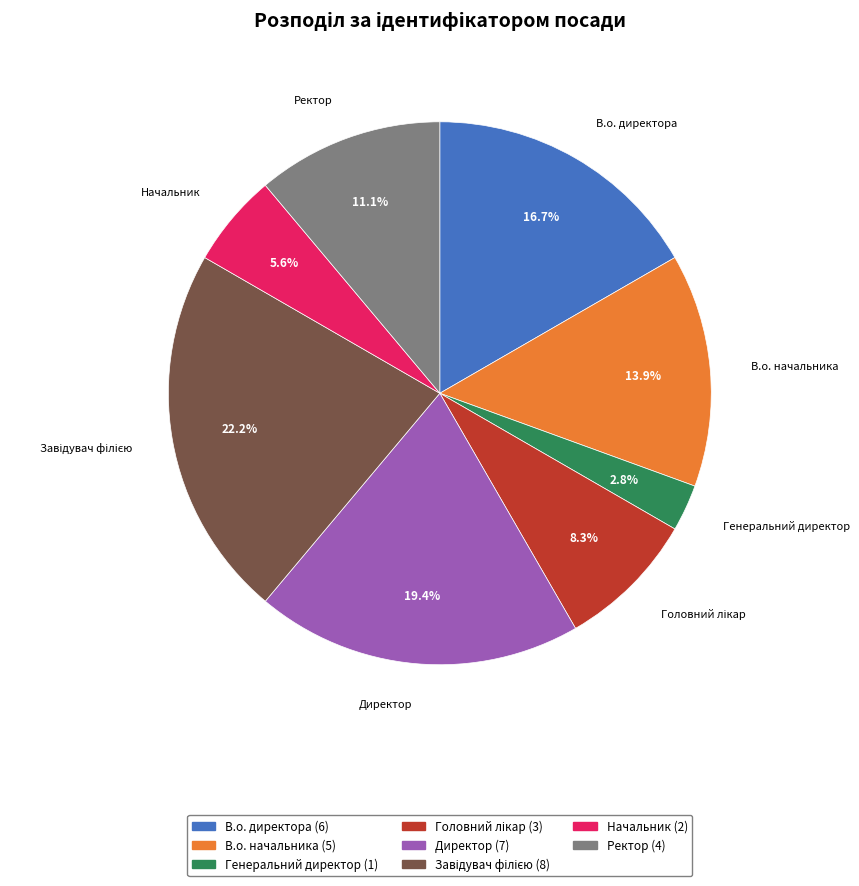

Does В.о. директора account for over 50% of the chart?

No